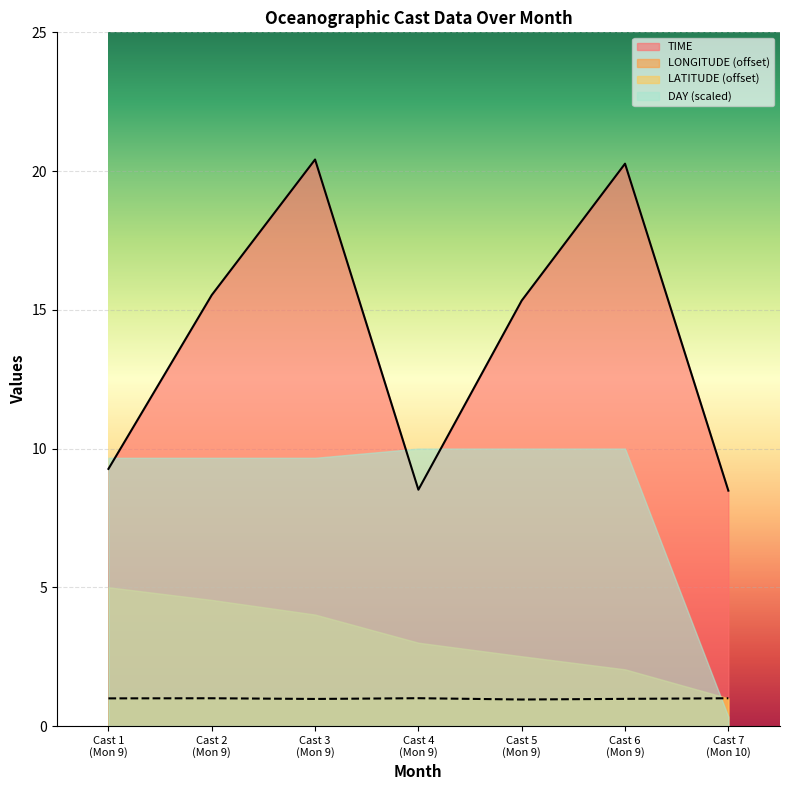

True or false: LONGITUDE (offset) and TIME intersect in this chart.

False